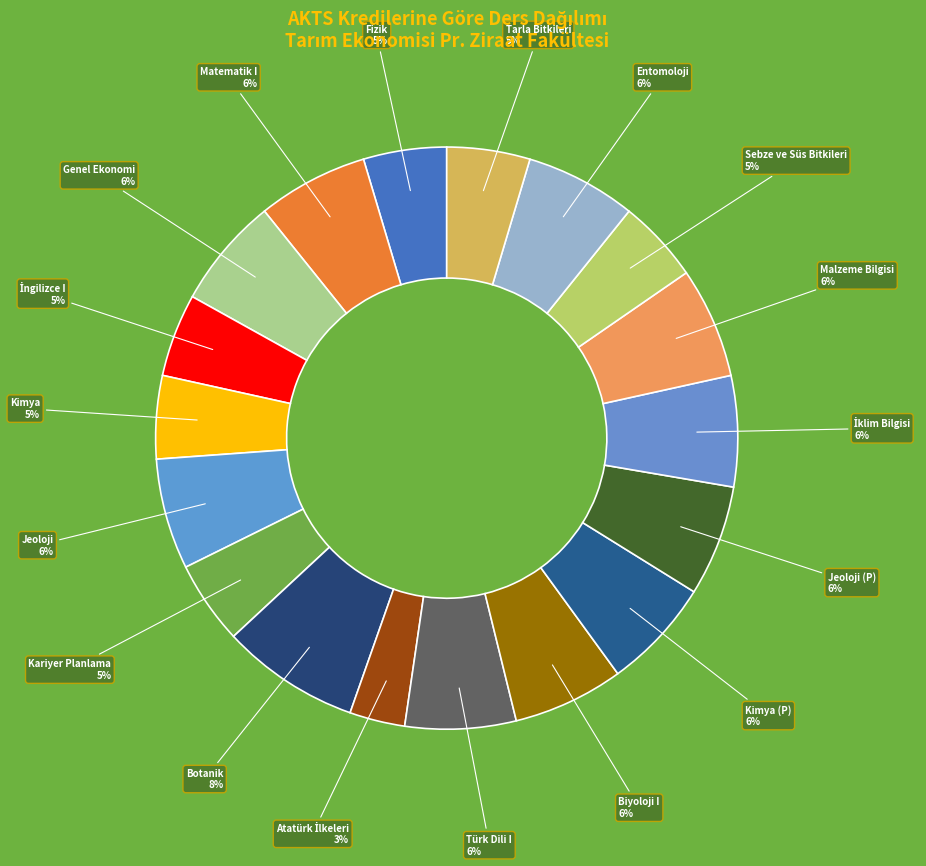

What is the largest slice in the pie chart?

Botanik